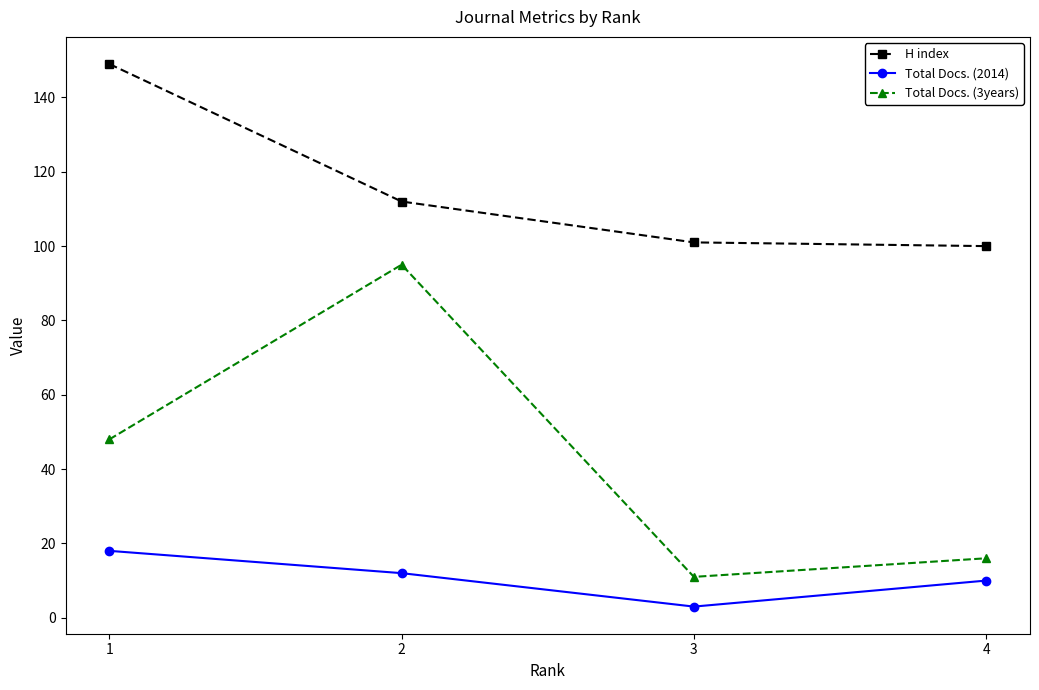

How many lines are shown in the chart?

3